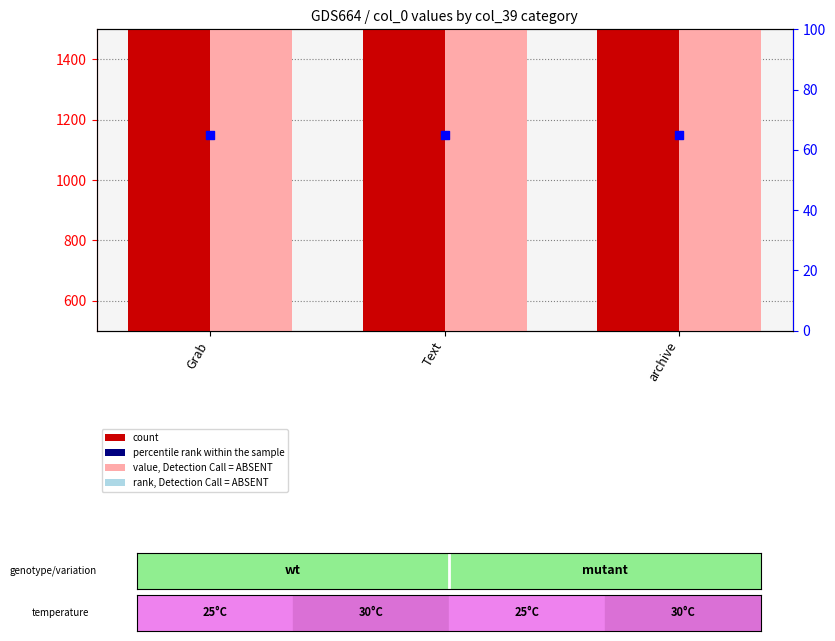

At how many categories does at least one series exceed 231?

3